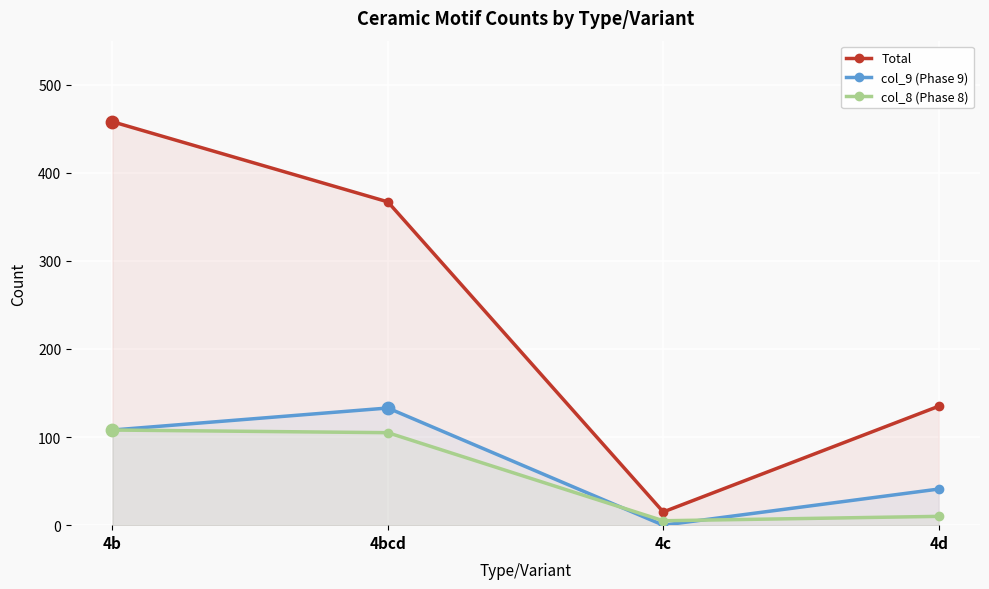

Which series contains the lowest Y value?

col_9 (Phase 9)